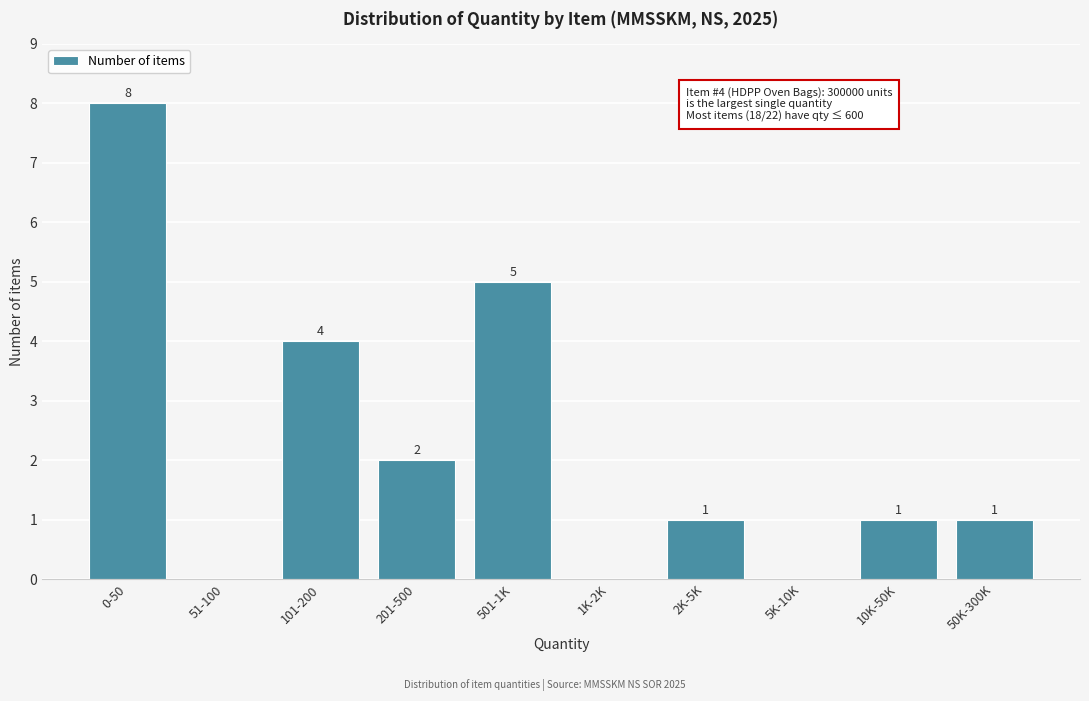

Reading right to left, what are all the values shown in this chart?

50K-300K=1	10K-50K=1	5K-10K=0	2K-5K=1	1K-2K=0	501-1K=5	201-500=2	101-200=4	51-100=0	0-50=8